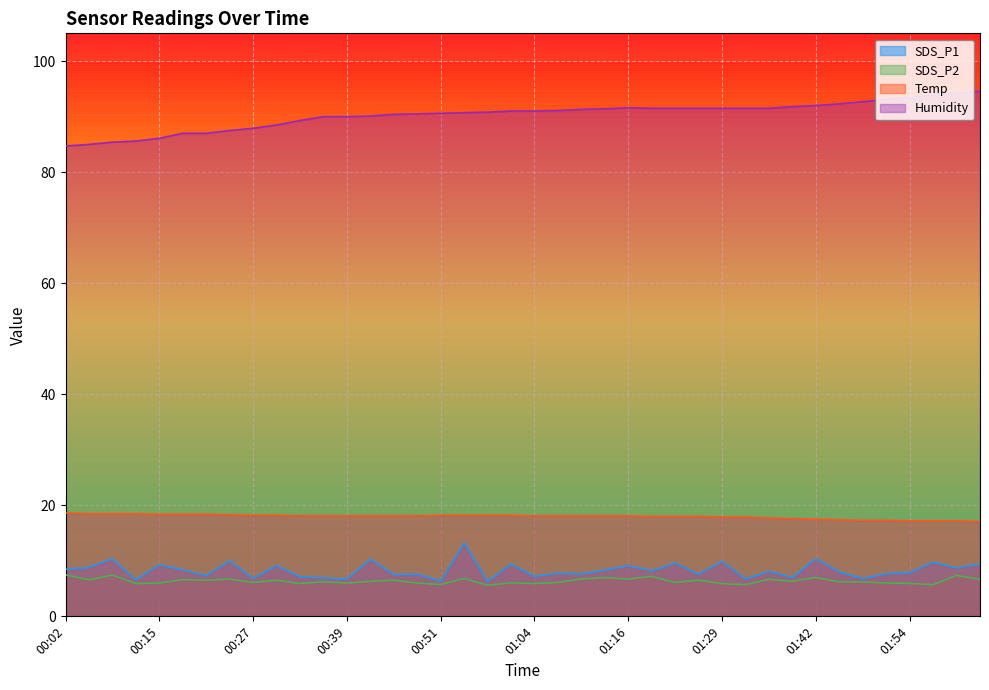

True or false: SDS_P2 and SDS_P1 cross at least once.

False